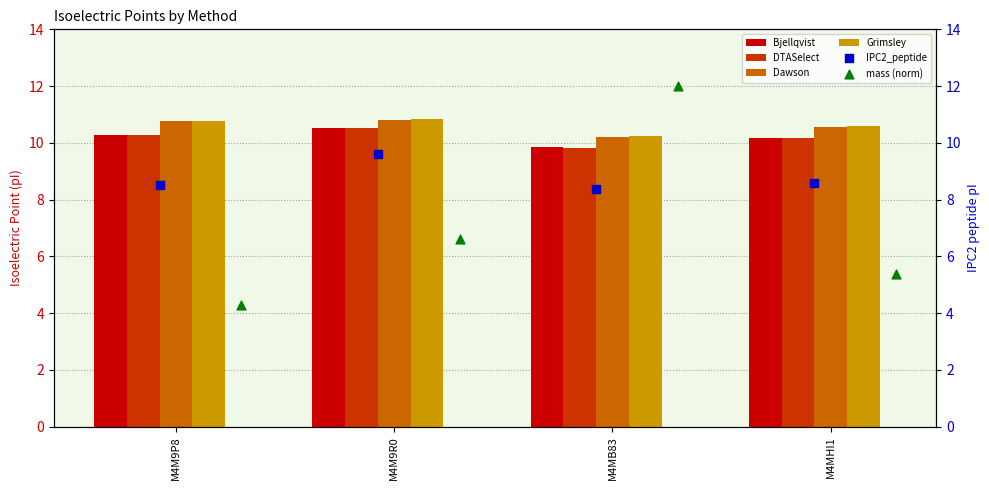

Which series contains the lowest Y value?

mass (norm)